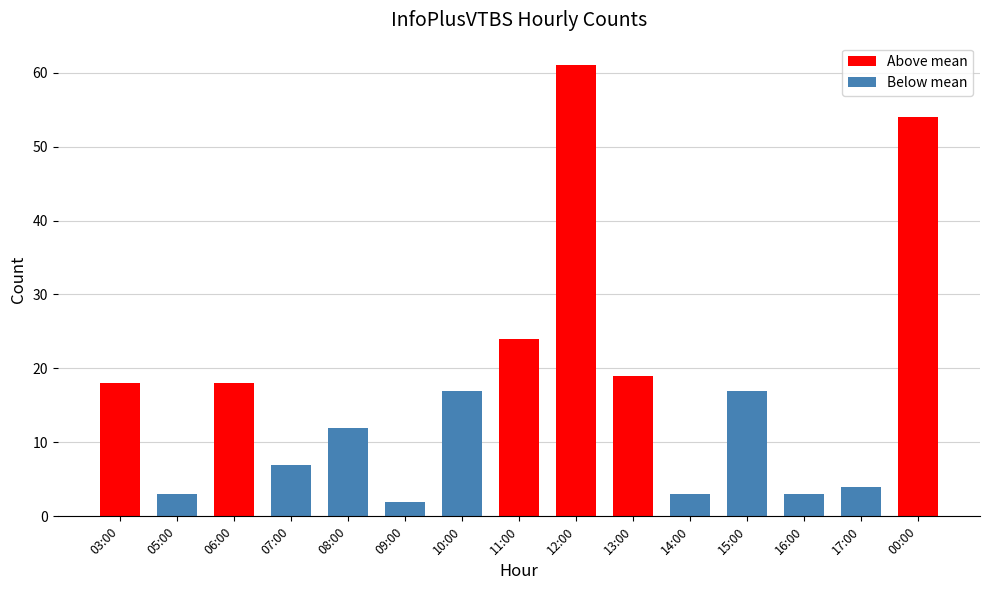

What is the difference between the maximum and minimum values in the Above mean series?

61